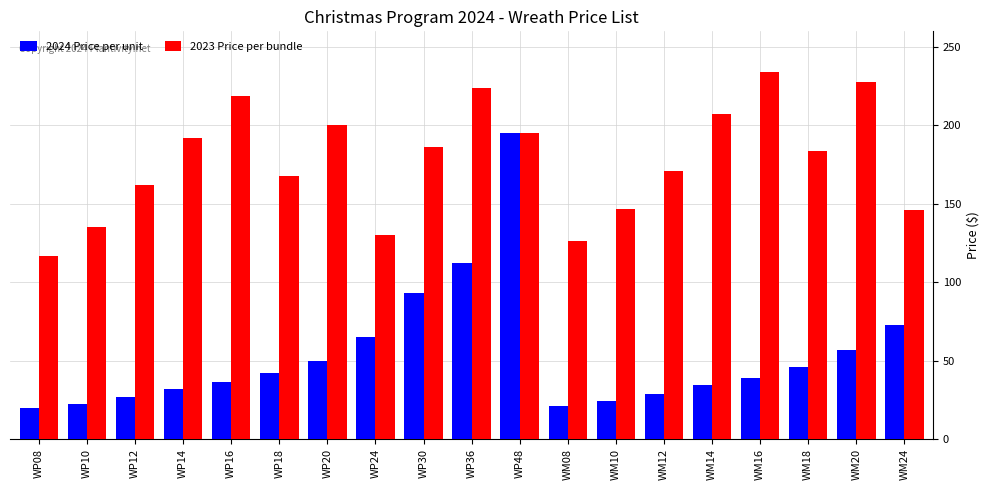

At which label does 2024 Price per unit first exceed 39?

WP18